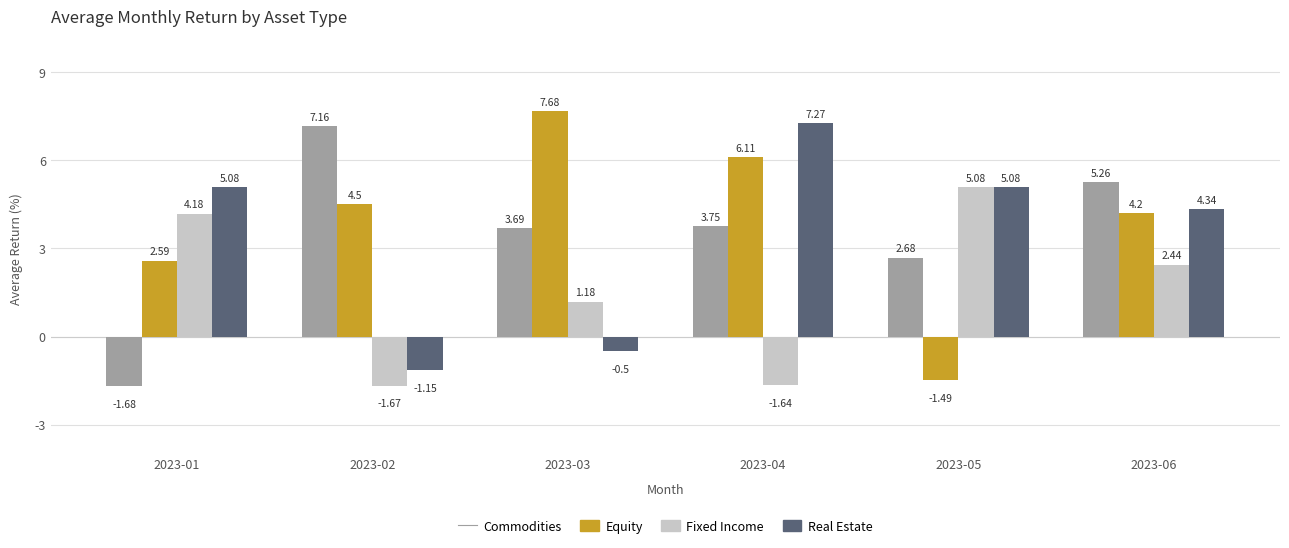

The value of Real Estate at 2023-05 is 5.1. True or false?

True